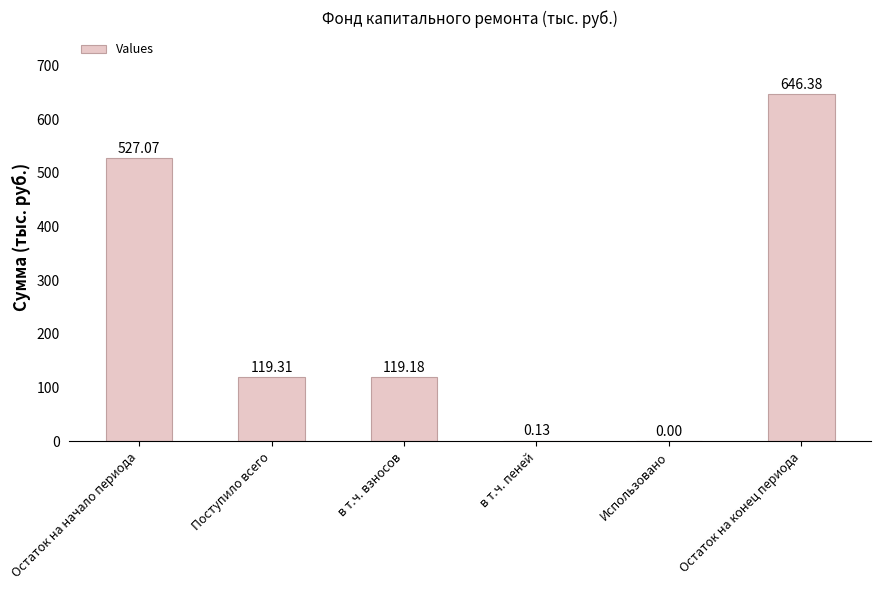

At which category does the chart reach its peak across all series?

Остаток на конец периода